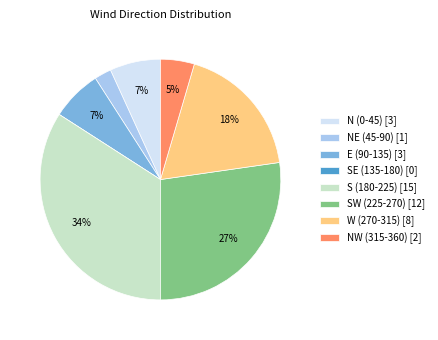

To the nearest percent, what is the difference between the W (270-315) [8] and SW (225-270) [12] slice percentages?

9%